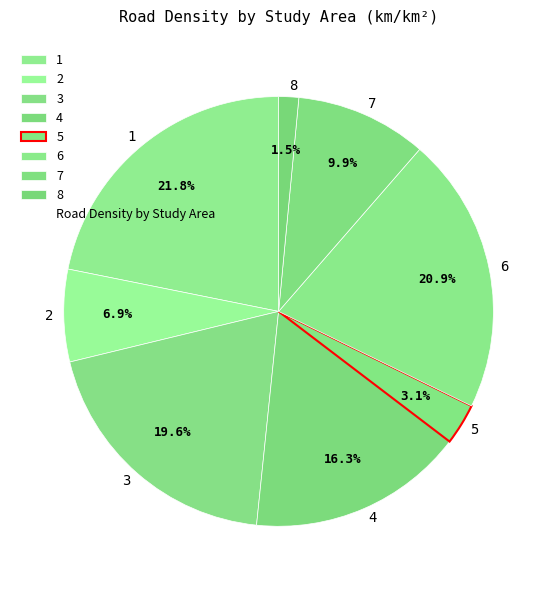

Which slice is the smallest?

8